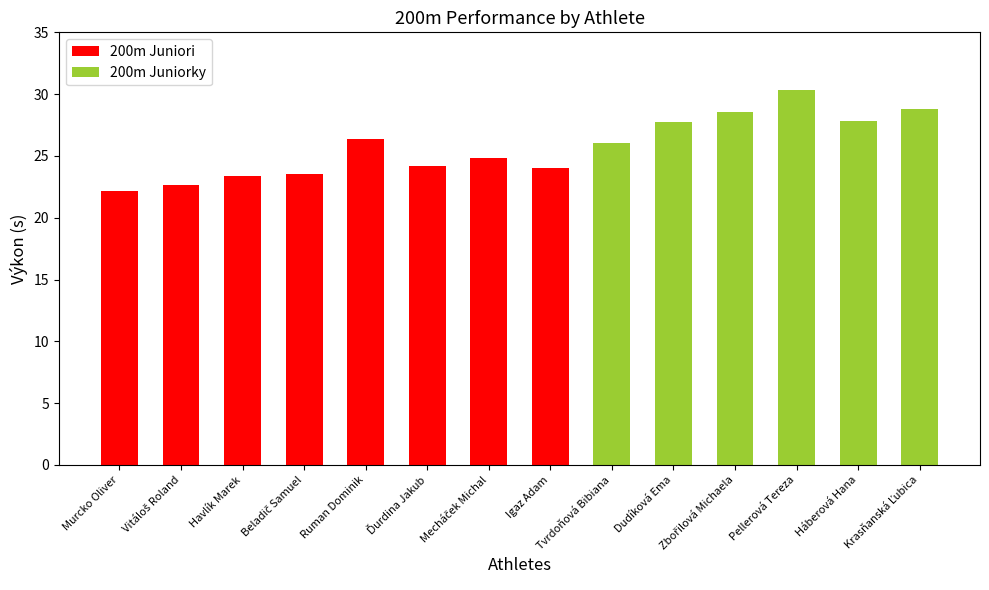

What is the highest value of the 200m Juniori series?

26.4